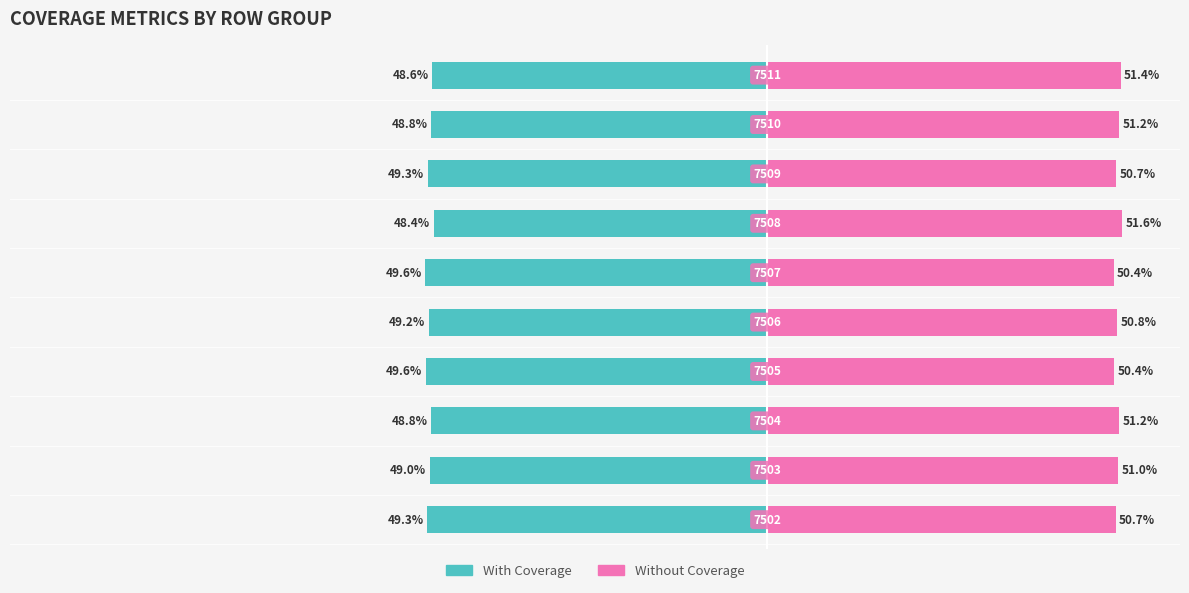

How many data points does each series have?

10